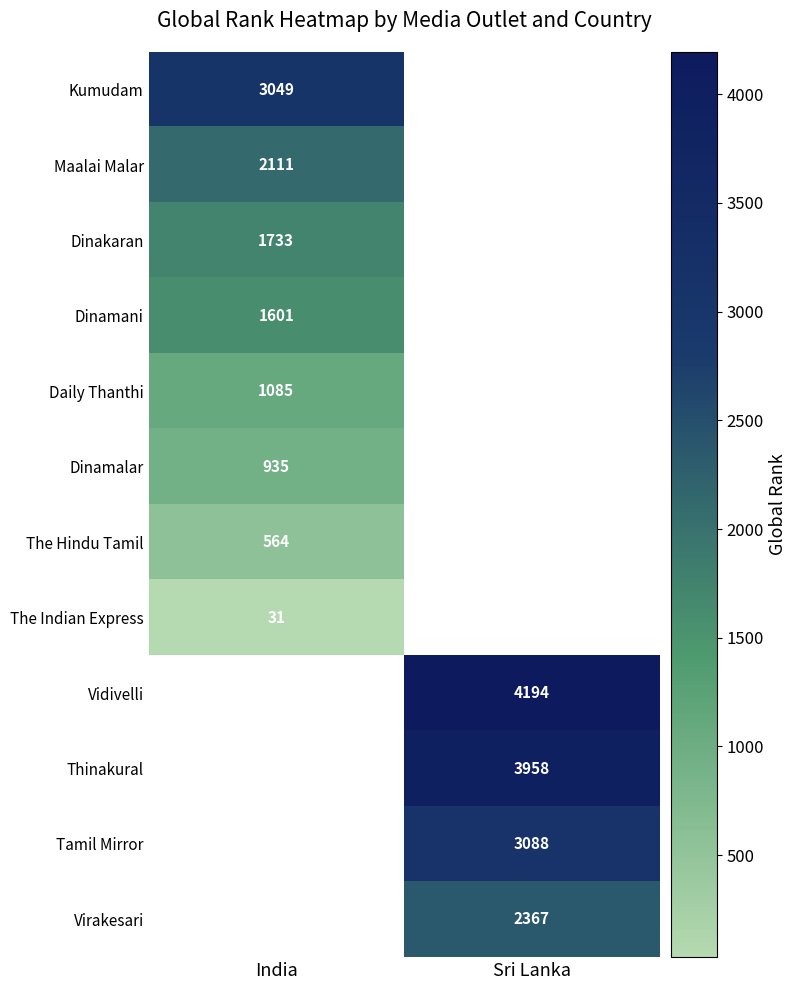

At which category does the chart reach its minimum across all series?

India